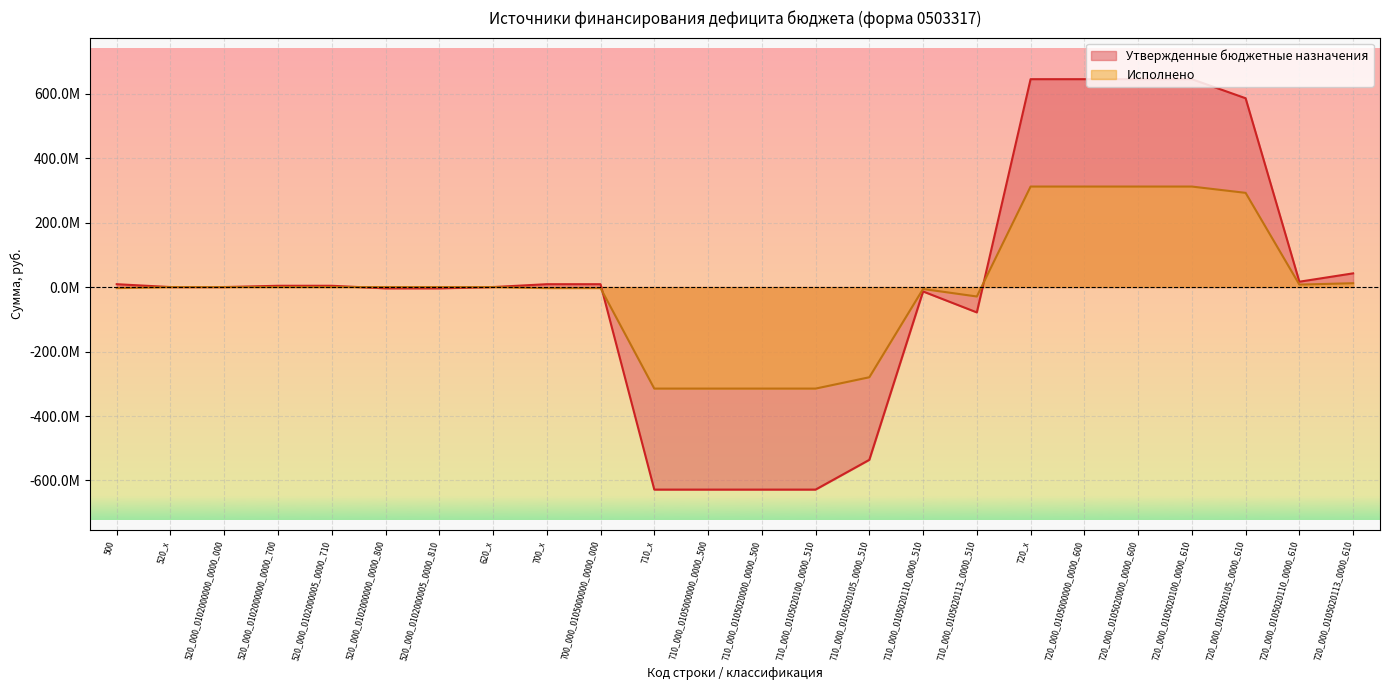

What is the label of the 17th point from the right?

620_x